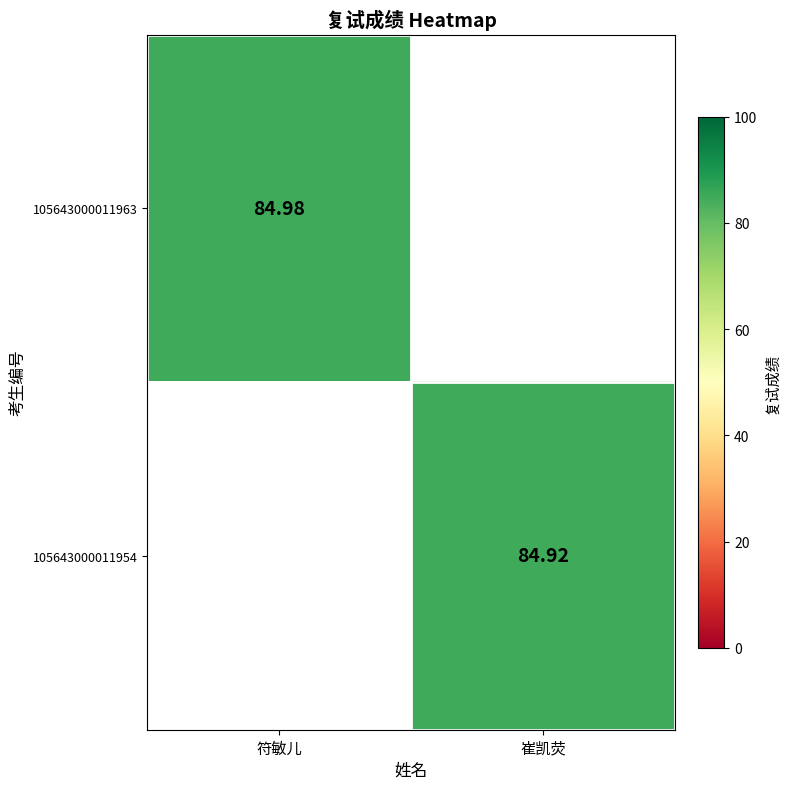

What is the maximum value shown in the chart?

85.0